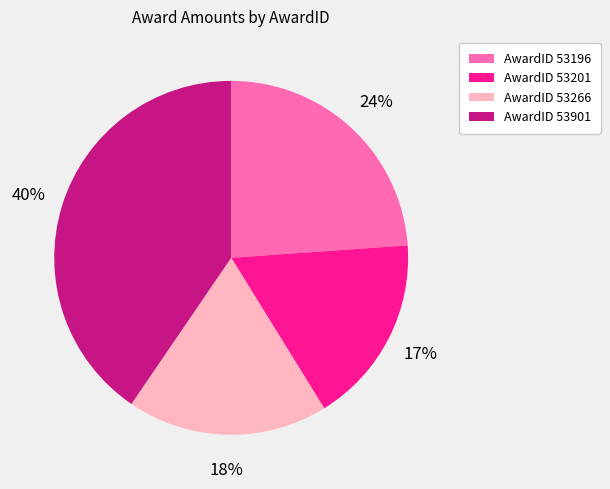

How many segments does this pie chart have?

4